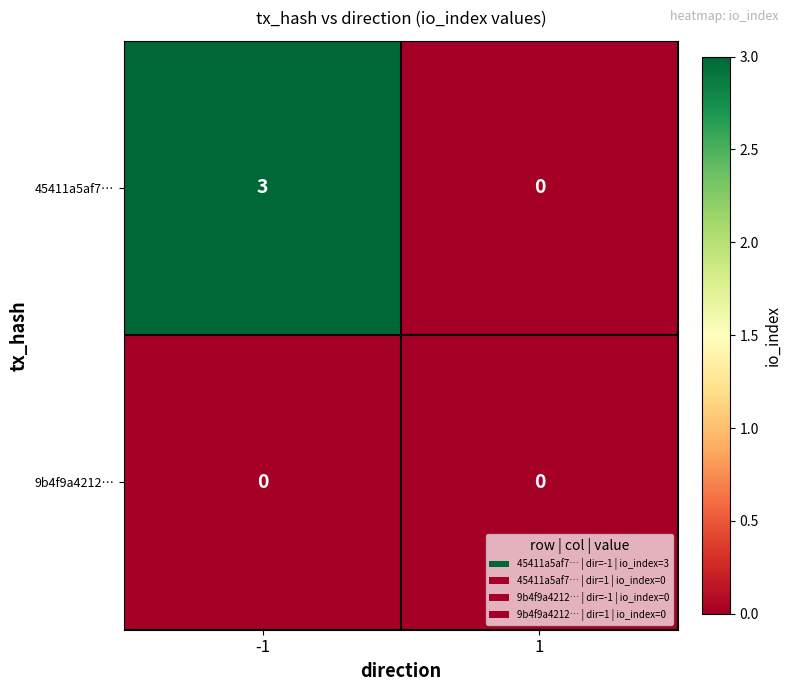

The value of 9b4f9a4212… at -1 is 0. True or false?

True